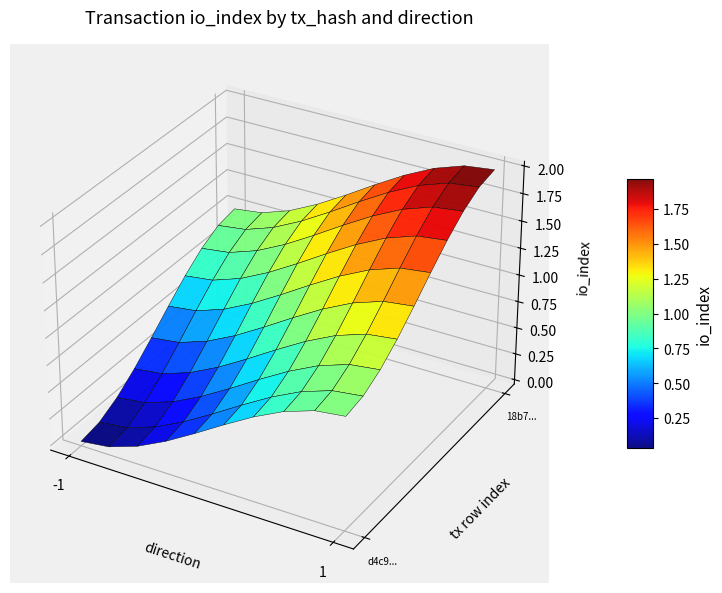

What is the sum of all 18b750a2af060fc3ac65b506e3be7f50a21a4a1 values?

4.1